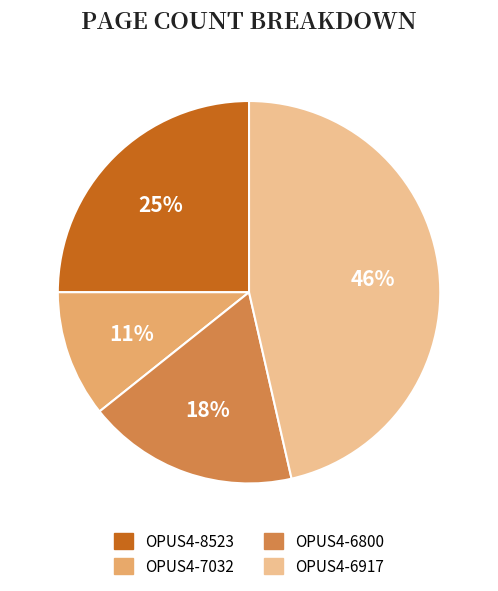

How many segments does this pie chart have?

4